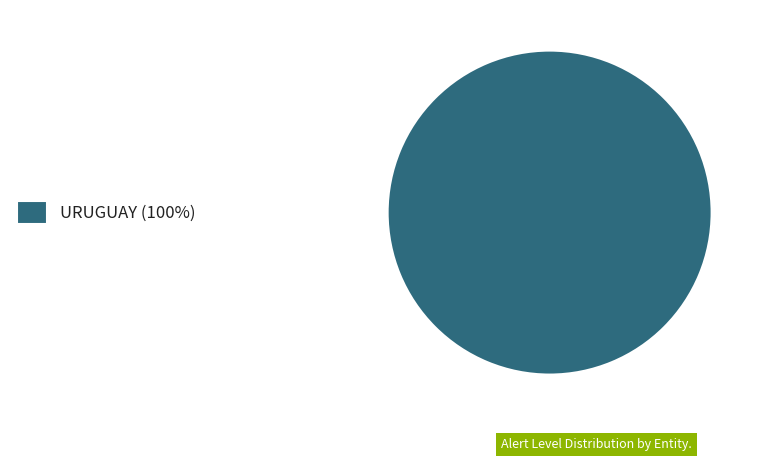

True or false: URUGUAY (100%) accounts for 93% of the total.

False